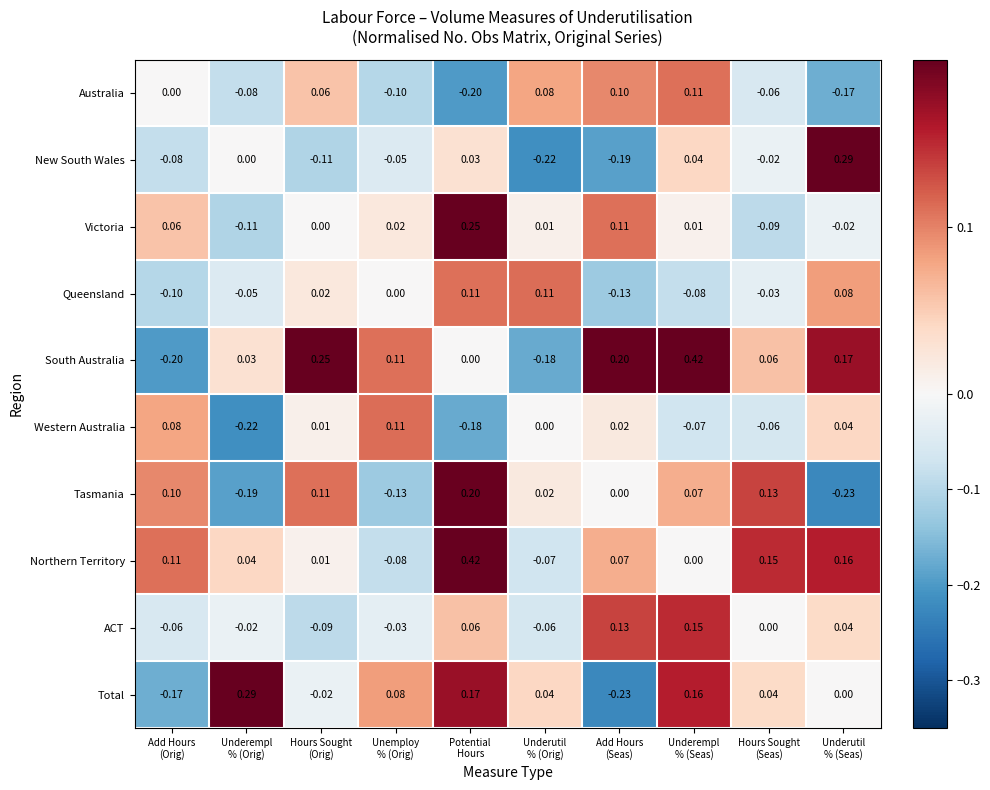

What is the smallest value displayed?

-0.2